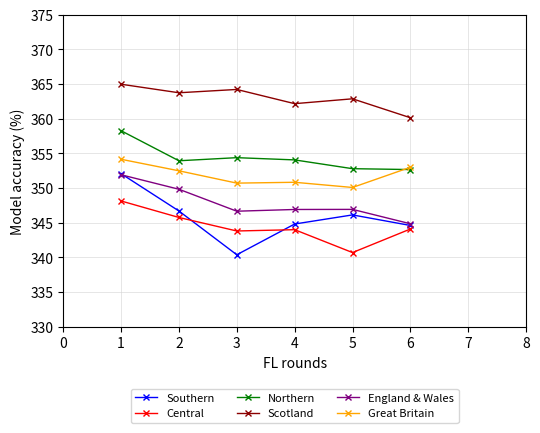

What is the greatest value displayed?

365.0